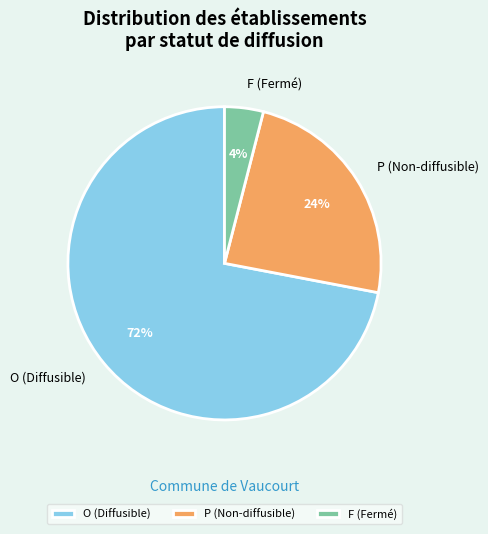

To the nearest percent, what is the difference between the largest and smallest slice percentages?

68%